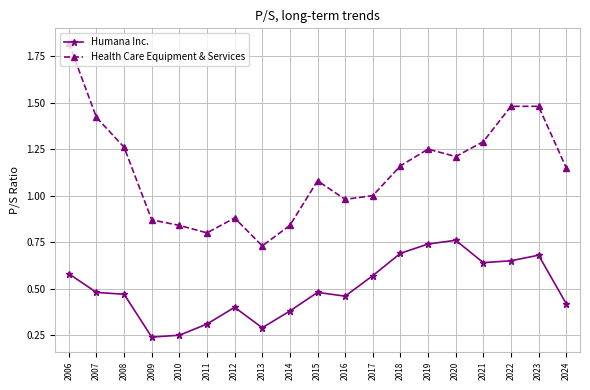

Does the chart have visible grid lines?

Yes